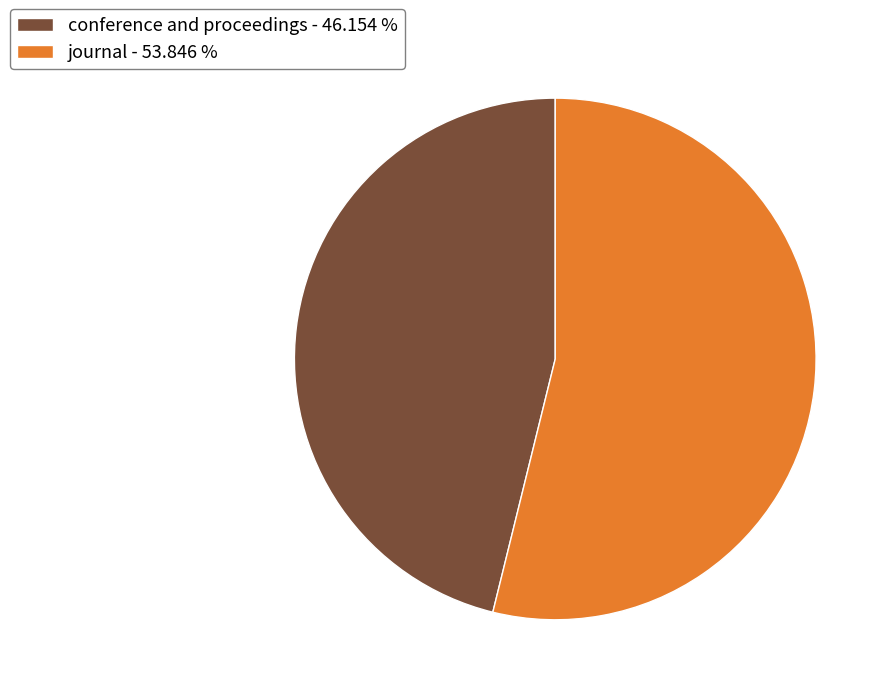

True or false: journal accounts for 41% of the total.

False